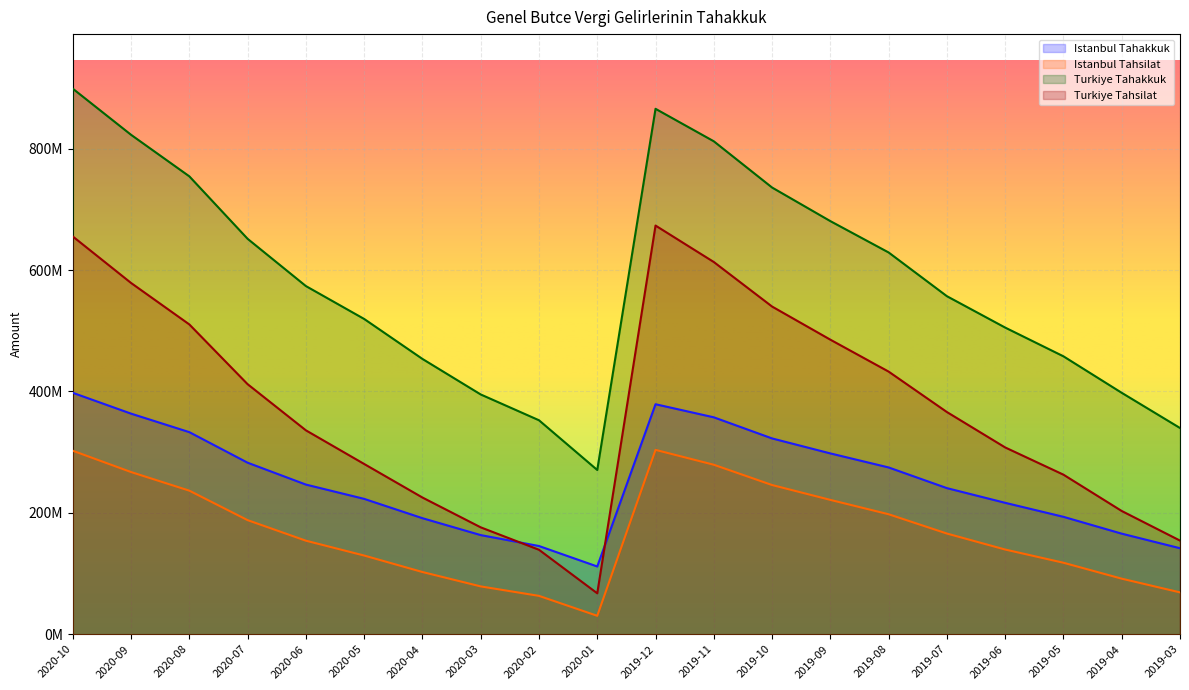

At which category is the sum across all series the highest?

2020-10